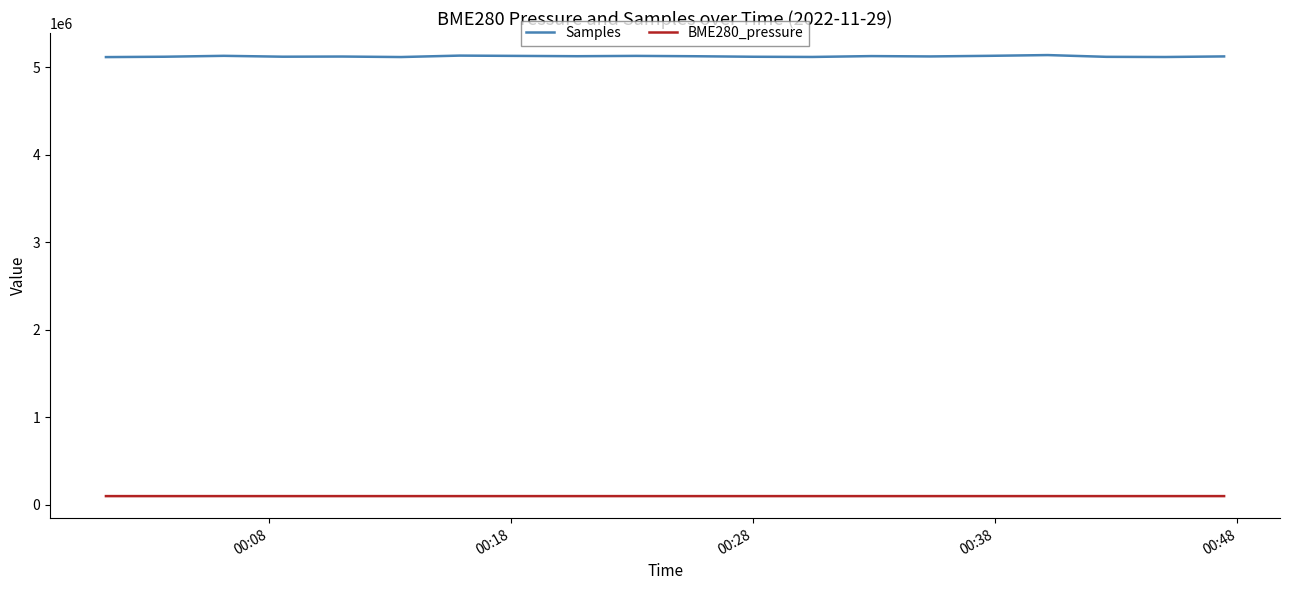

Which series has the widest spread of values?

Samples